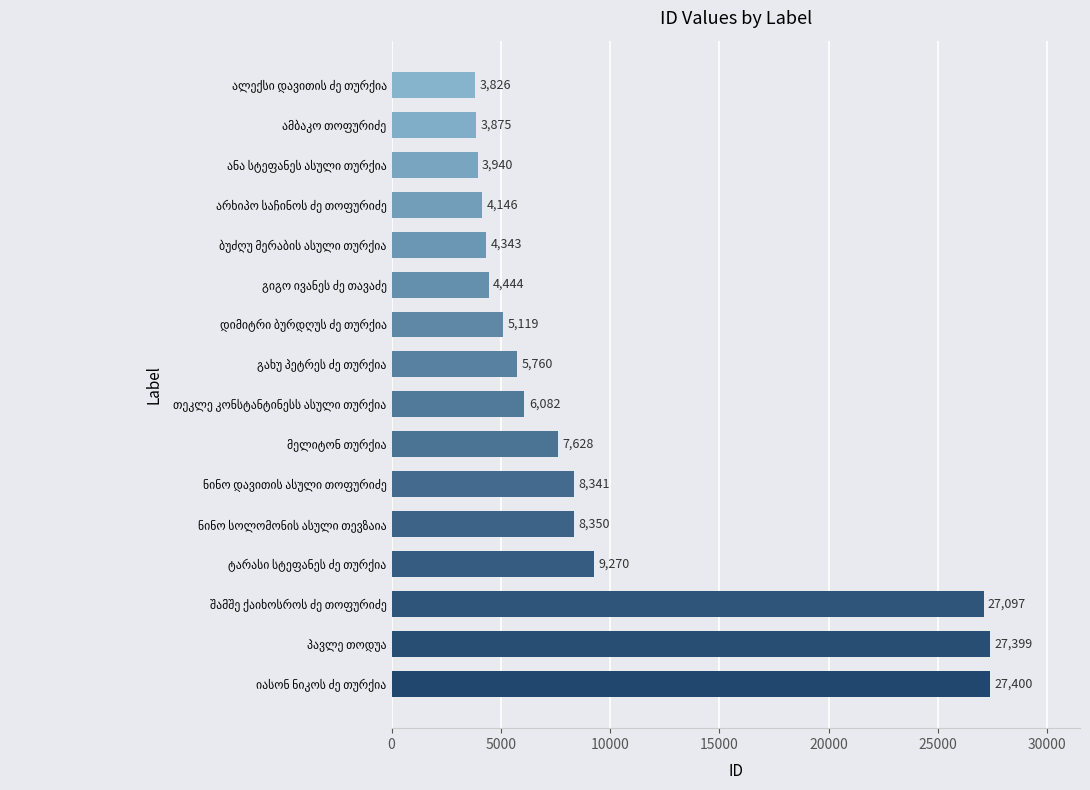

What is the minimum value shown in the chart?

3826